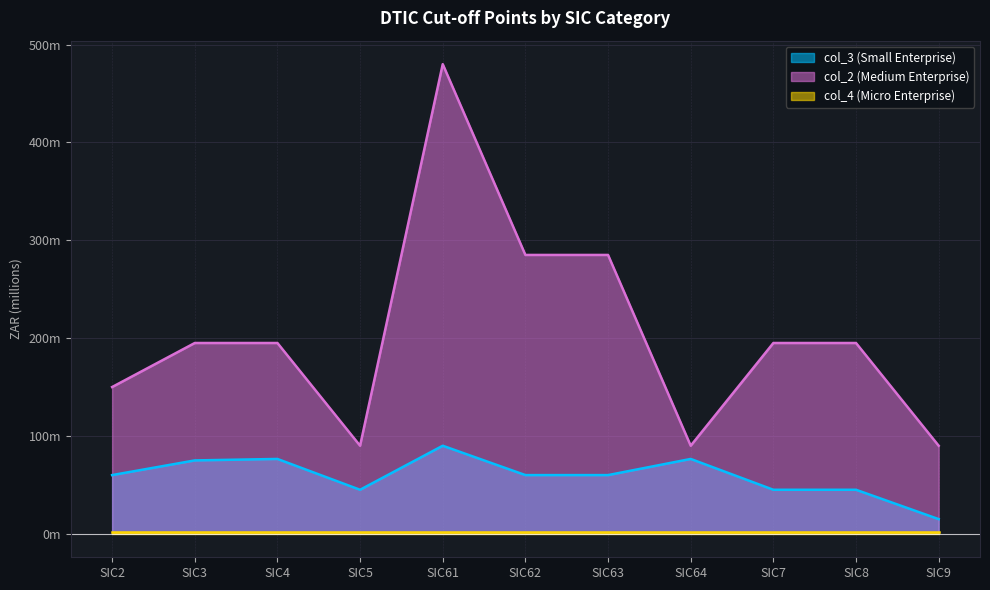

What is the label of the 8th point from the right?

SIC5